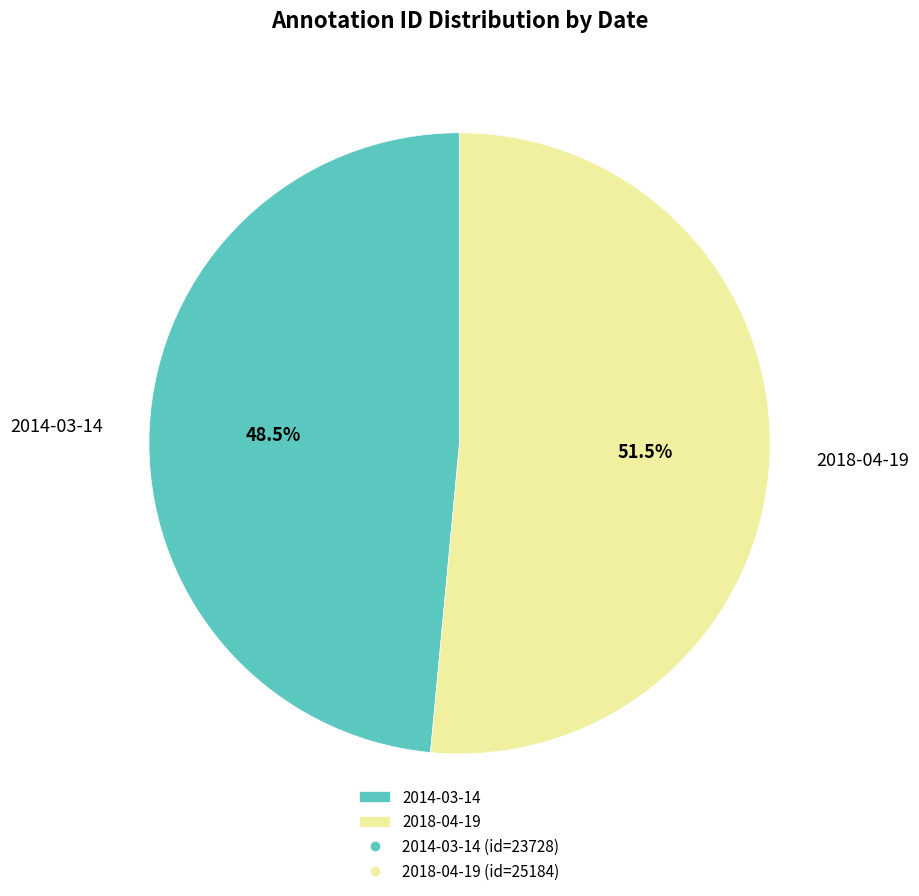

To the nearest percent, what is the average slice percentage?

50%